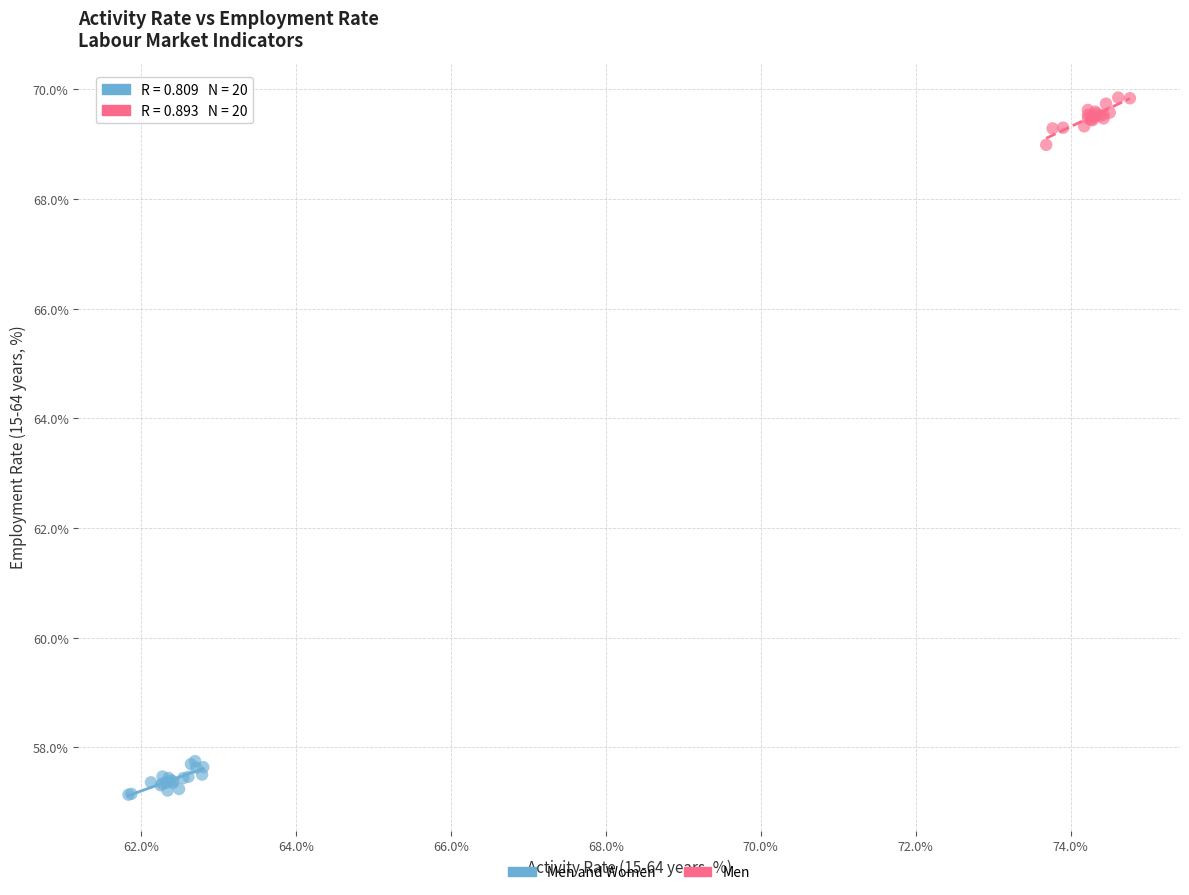

Which series contains the highest Y value?

Men